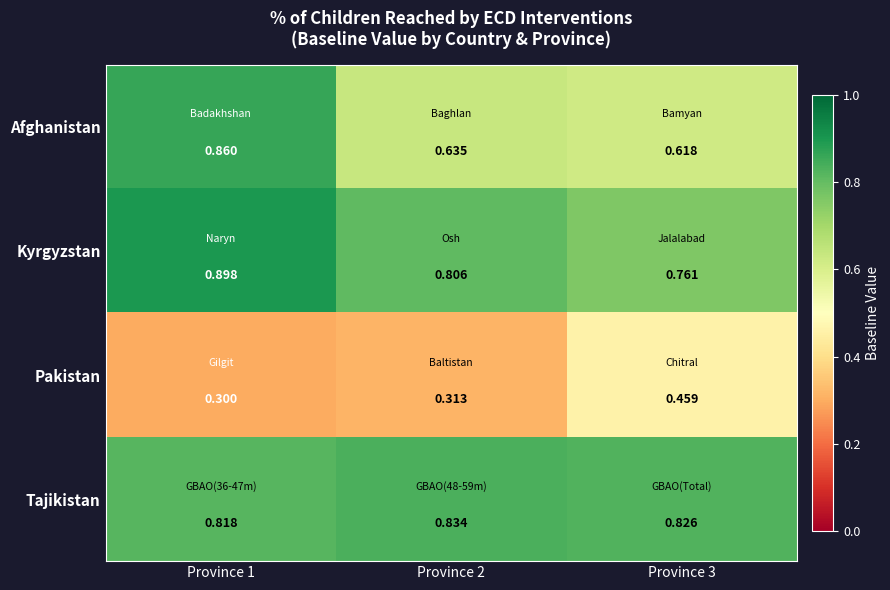

At which category is the sum across all series the highest?

Province 1